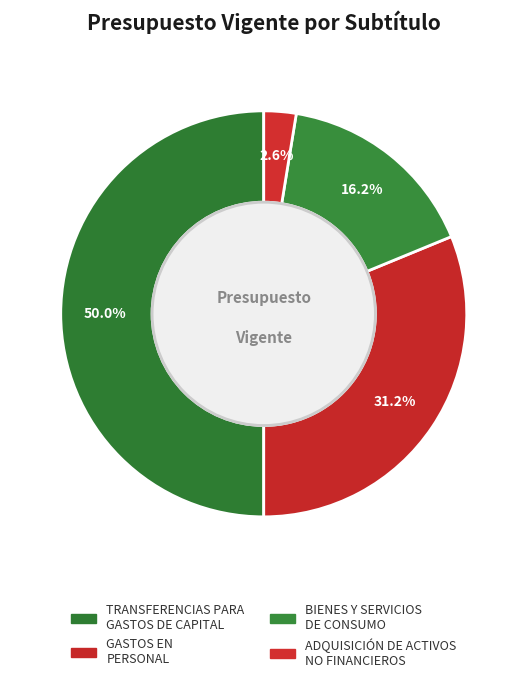

Count the number of slices in the pie.

4